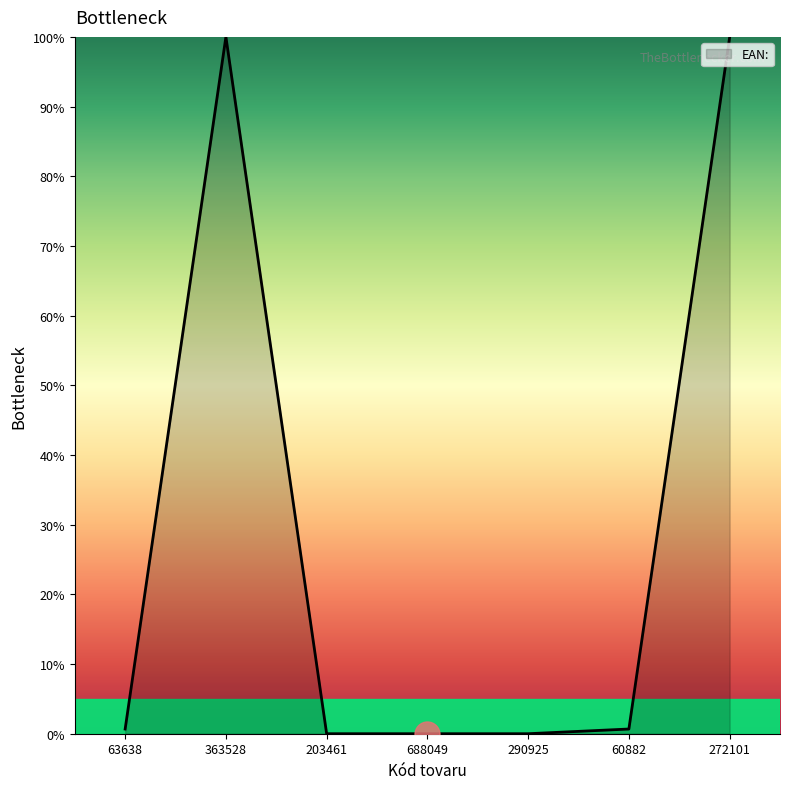

What is the difference between the maximum and minimum values?

100.0